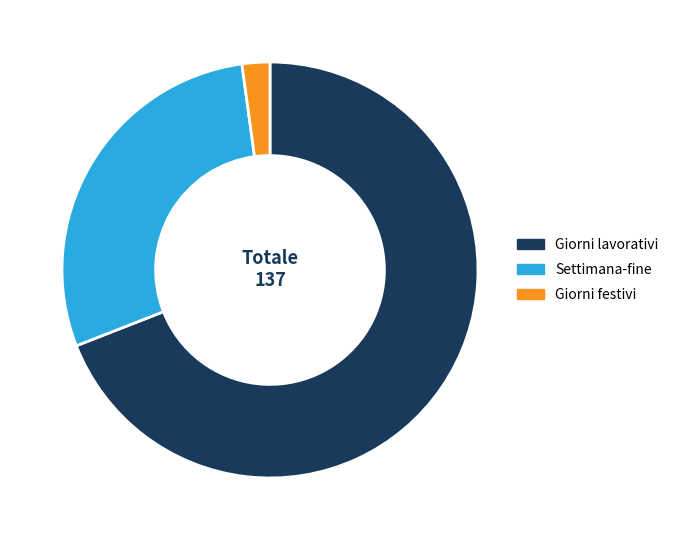

True or false: Giorni lavorativi accounts for 76% of the total.

False